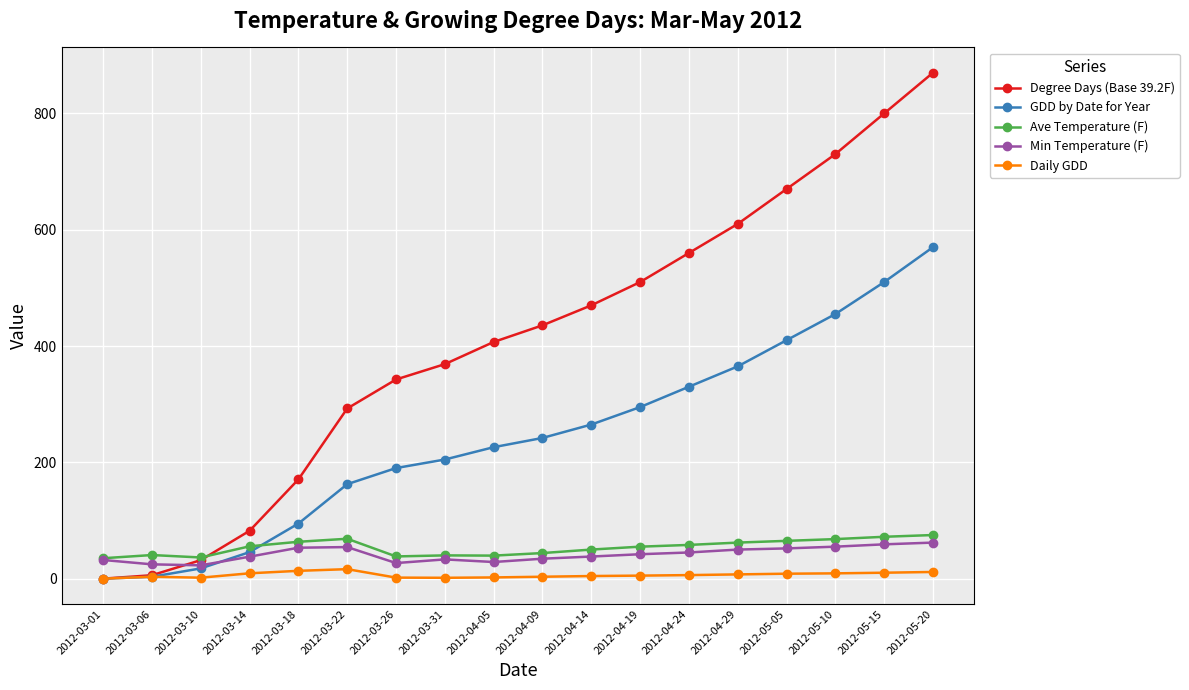

In Min Temperature (F), how many points are higher than both neighbors (excluding endpoints)?

2